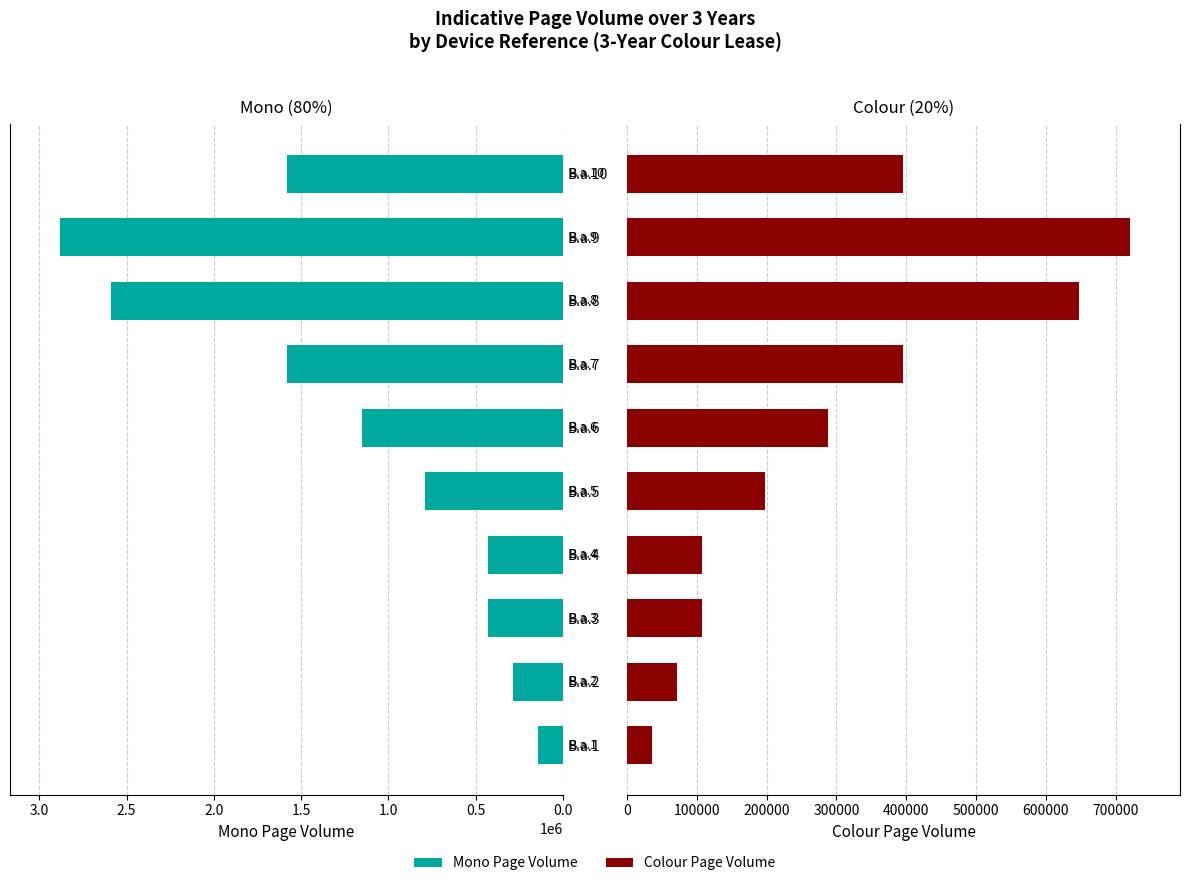

Rank the series by their average value, from lowest to highest.

Colour Page Volume, Mono Page Volume